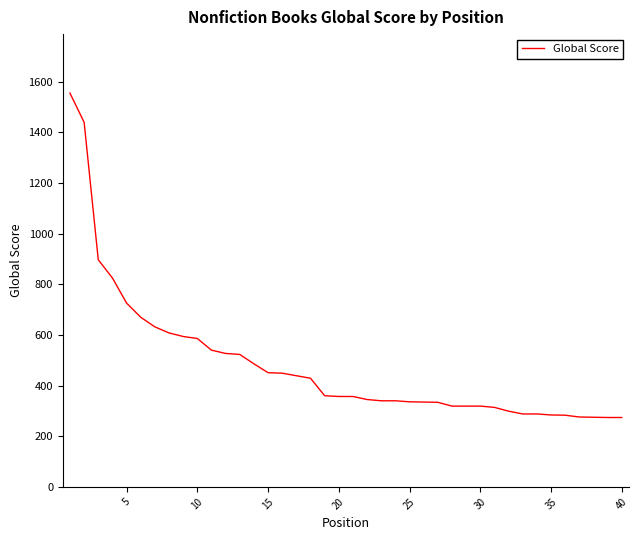

What is the smallest value displayed?

274